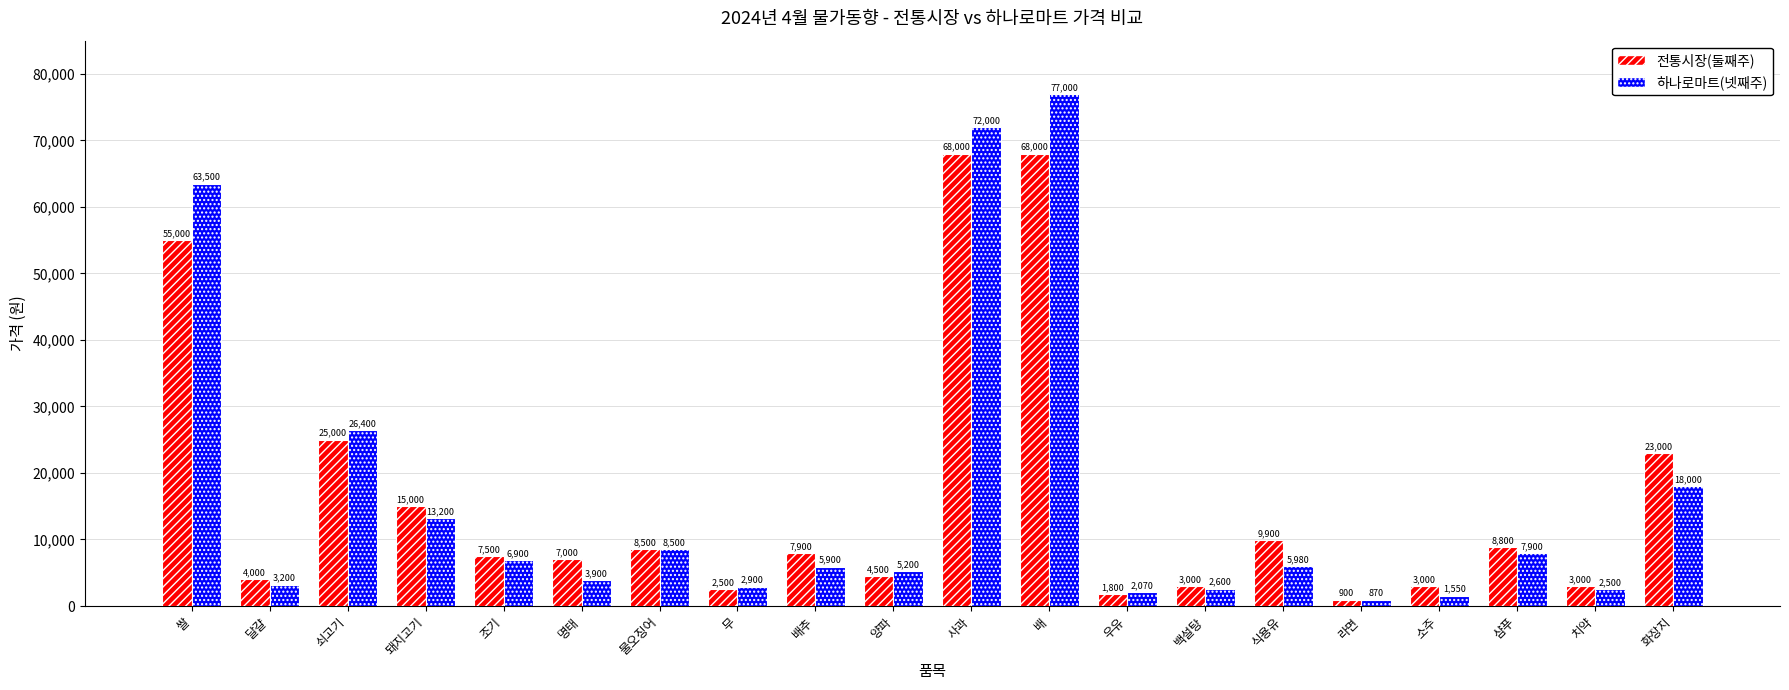

At which category does the chart reach its peak across all series?

배